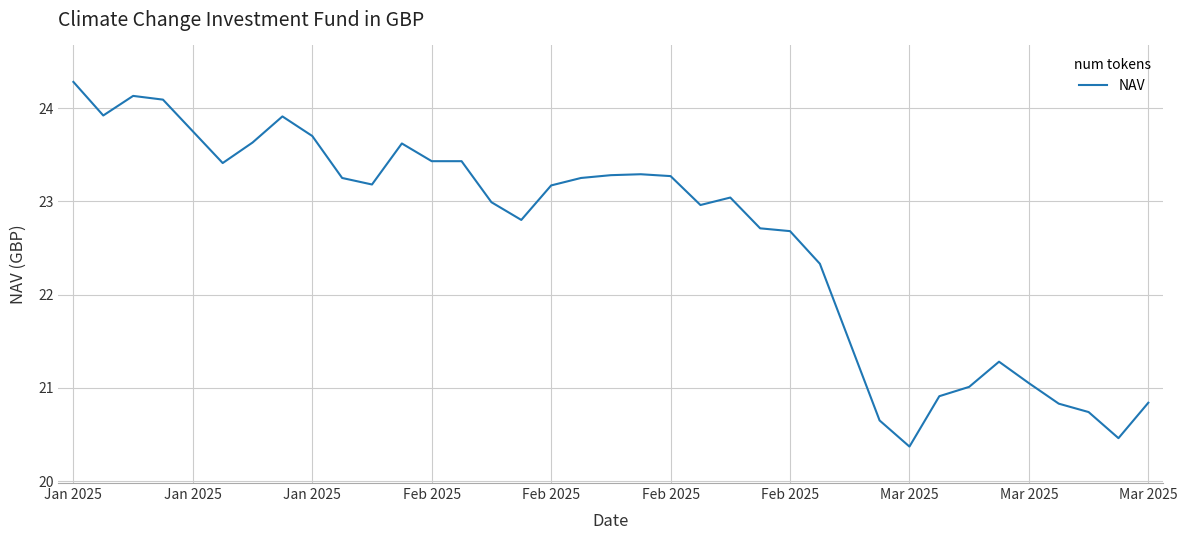

What is the difference between the maximum and minimum values?

3.9